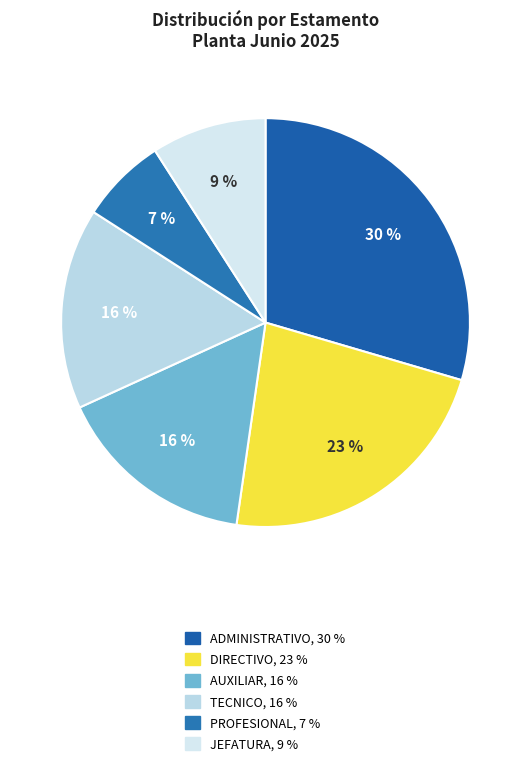

What is the ratio of the value at AUXILIAR to the value at ADMINISTRATIVO?

0.5